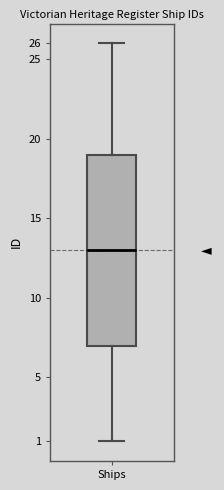

Where is the lower edge of the box for Ships on the y-axis? The values are not printed on the chart, so give them approximately, as read against the axis.

7